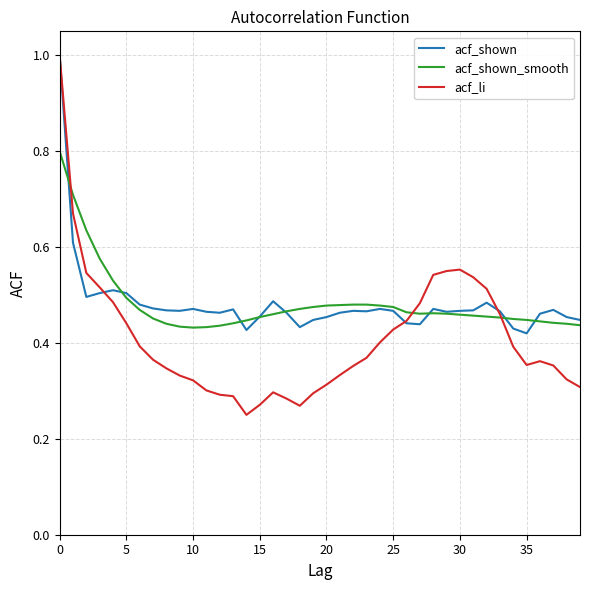

What is the greatest value displayed?

1.0